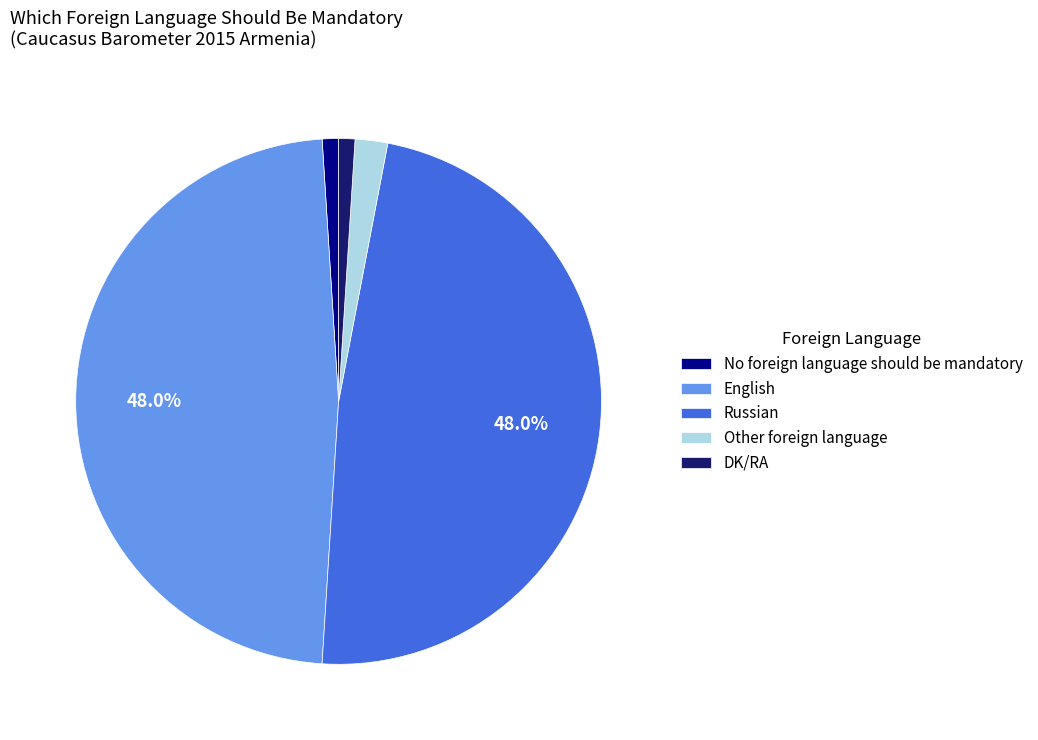

Is the sum of No foreign language should be mandatory and English greater than half?

No